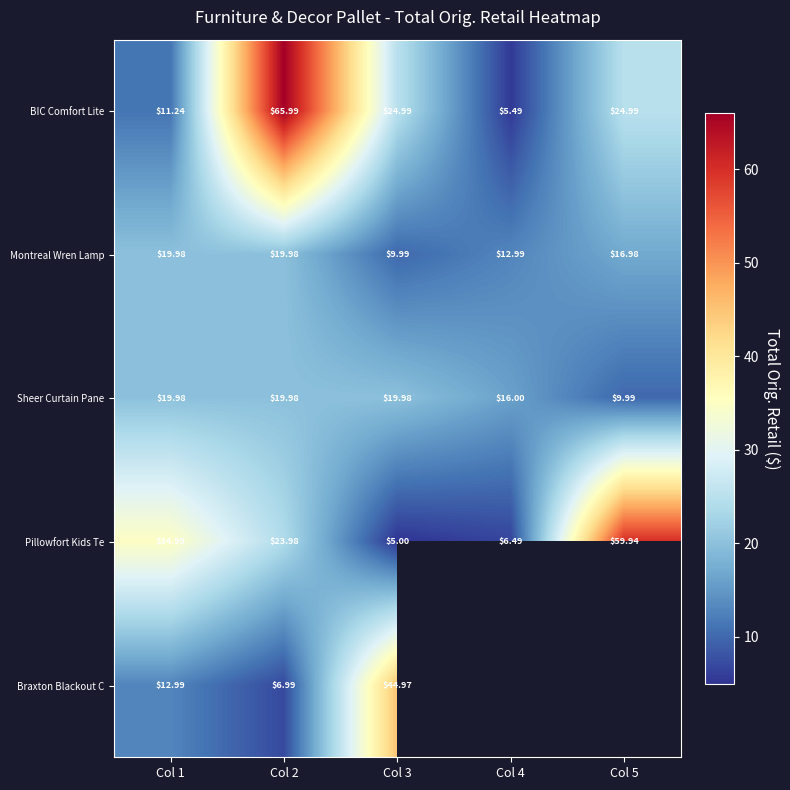

The Pillowfort Kids Te series shows 5.0 at Col 3. True or false?

True